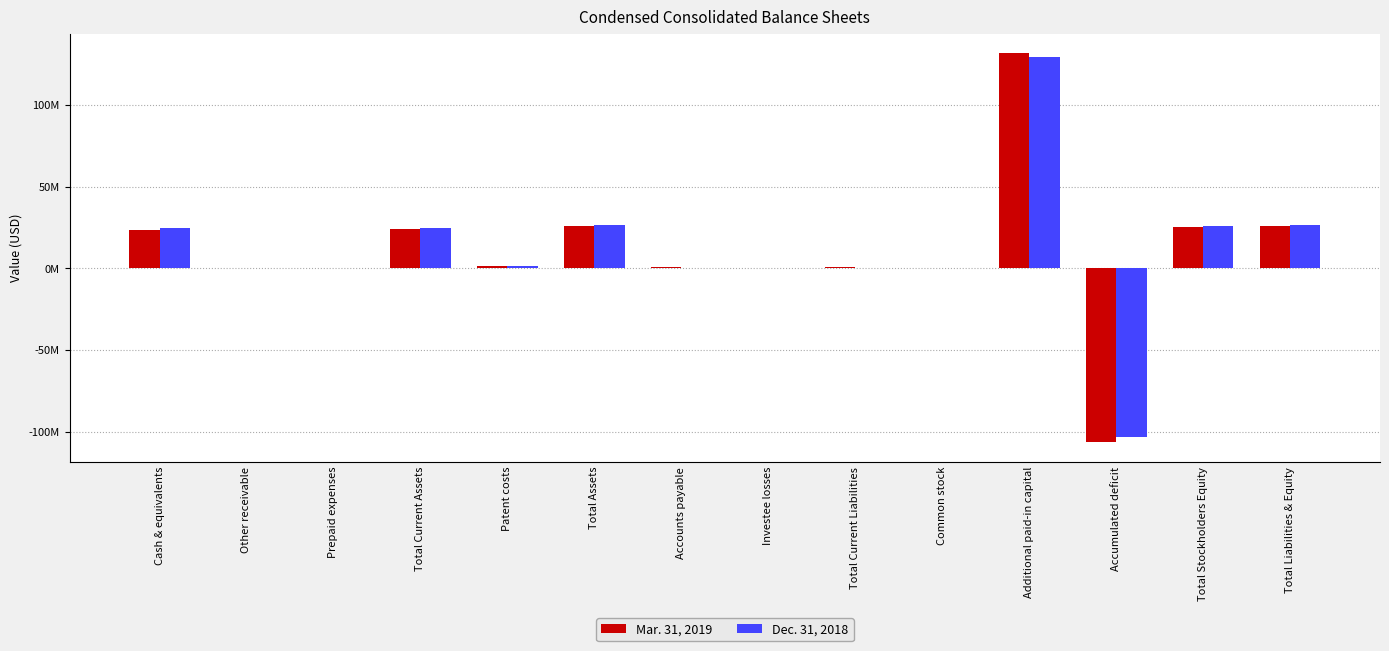

What are all the series names shown in the legend?

Mar. 31, 2019, Dec. 31, 2018